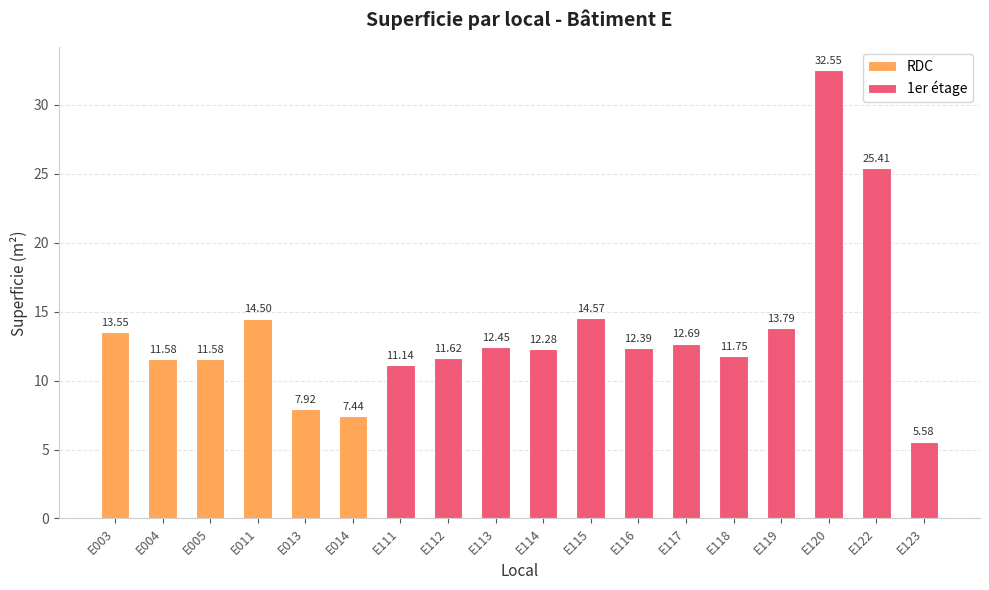

What is the average value?

13.5